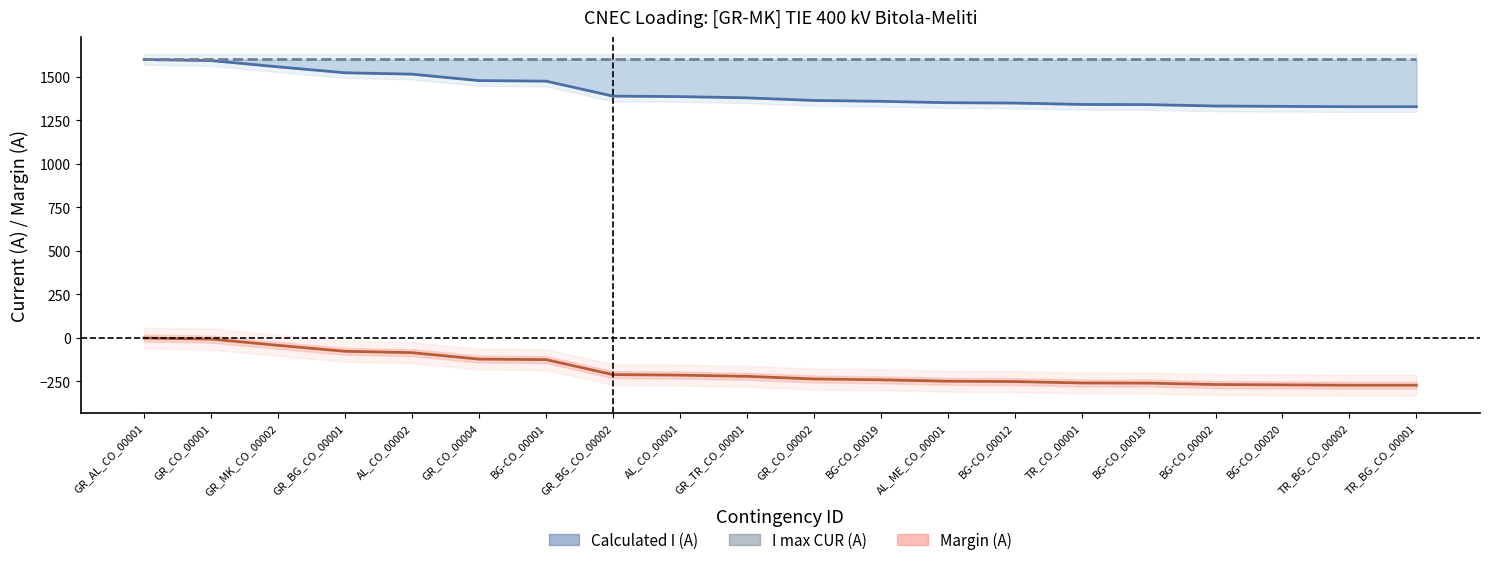

Is this an area chart (filled region under the line)?

No